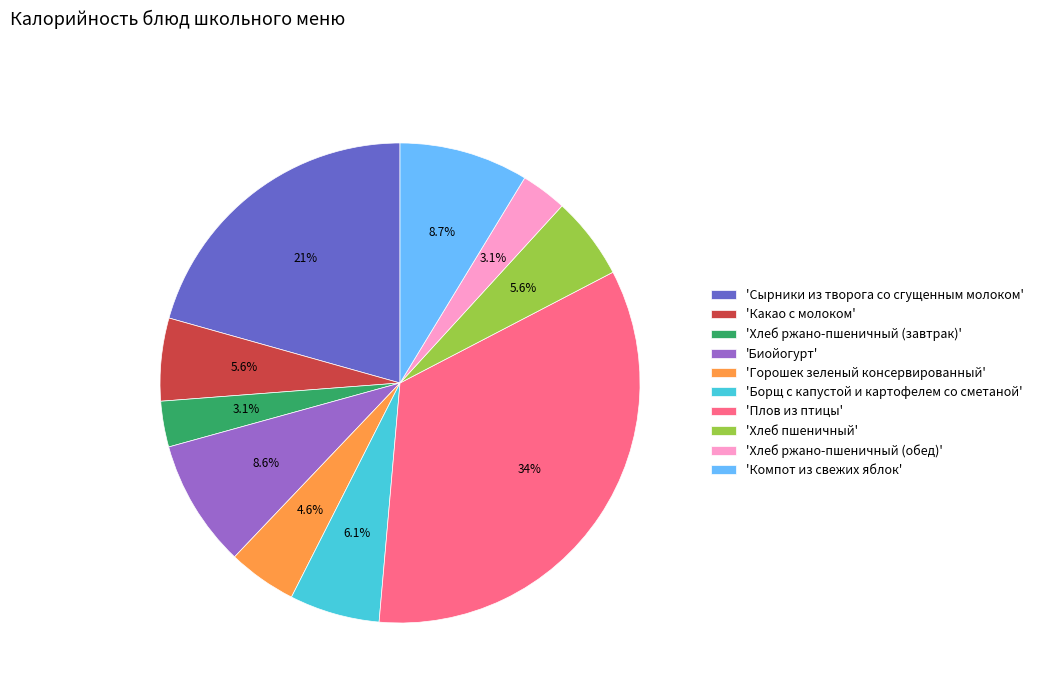

Approximately how many times larger is the value at 'Хлеб пшеничный' compared to 'Компот из свежих яблок'?

0.6